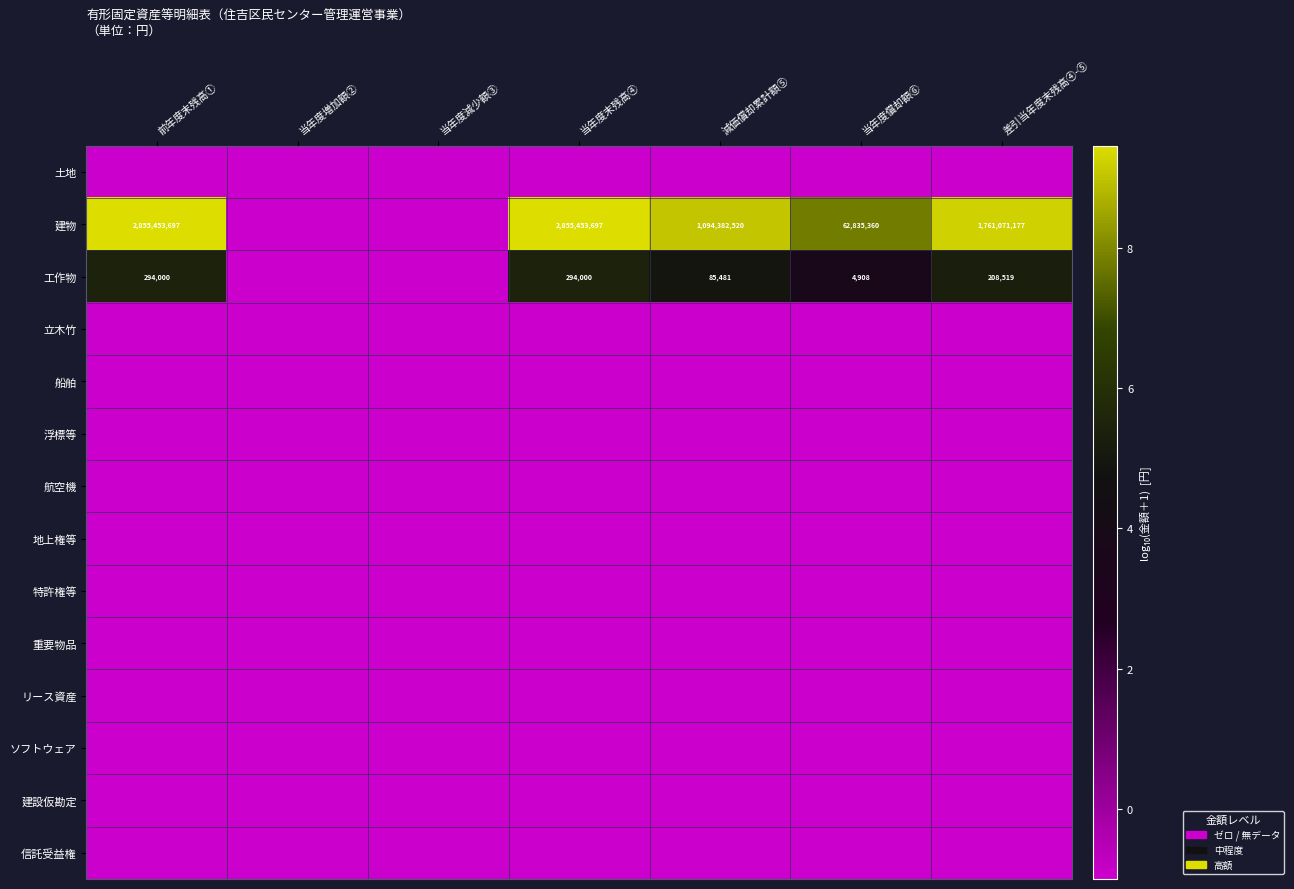

Rank the series by their maximum value, from lowest to highest.

土地, 立木竹, 船舶, 浮標等, 航空機, 地上権等, 特許権等, 重要物品, リース資産, ソフトウェア, 建設仮勘定, 信託受益権, 工作物, 建物